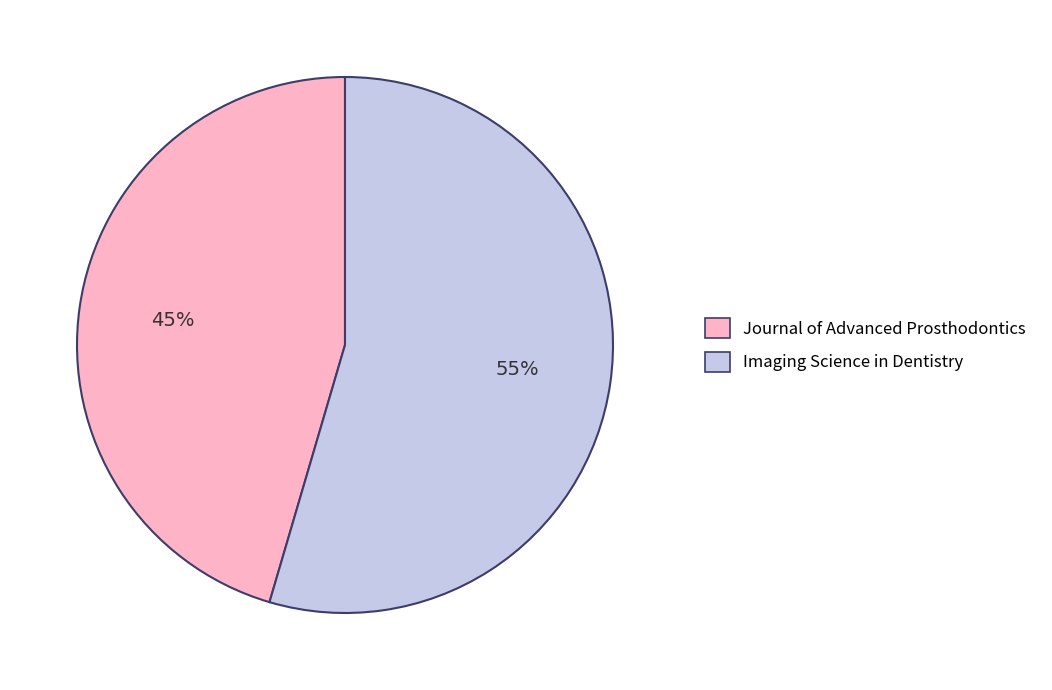

To the nearest percent, what is the combined percentage of Imaging Science in Dentistry and Journal of Advanced Prosthodontics?

100%